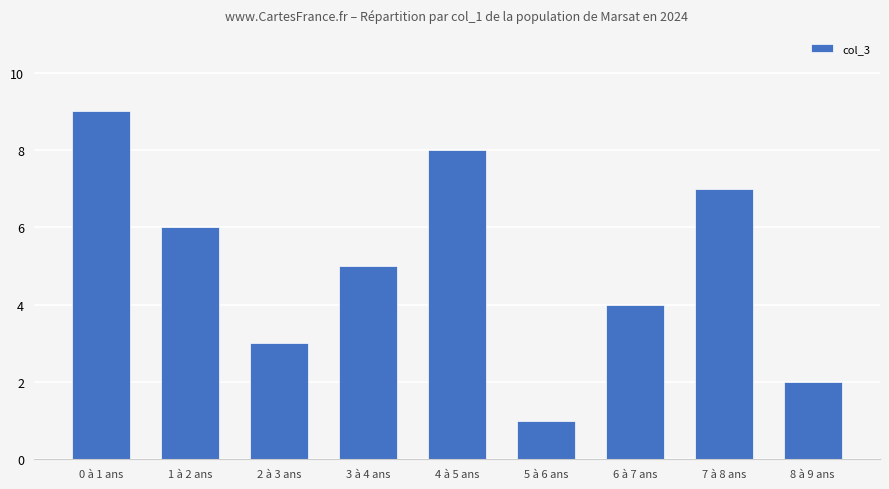

Is it true that the value at 3 à 4 ans is 5?

True